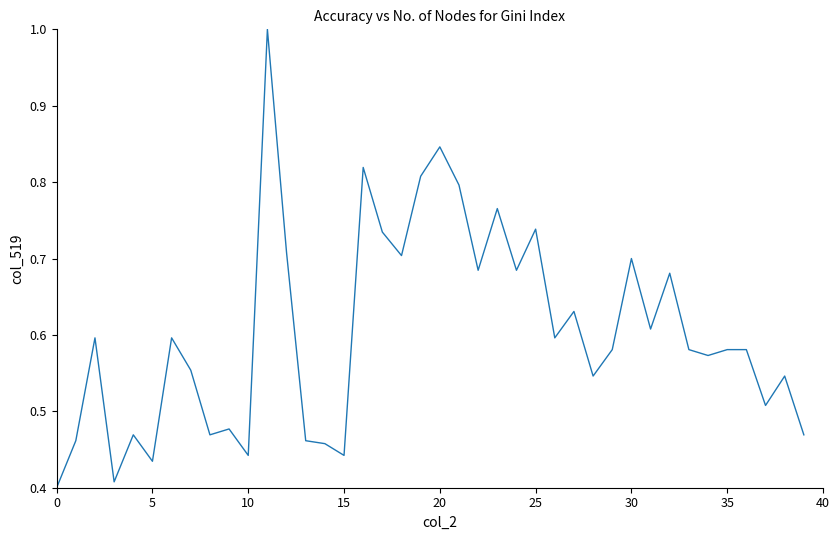

The chart shows a value of 0.7 at 10. True or false?

False